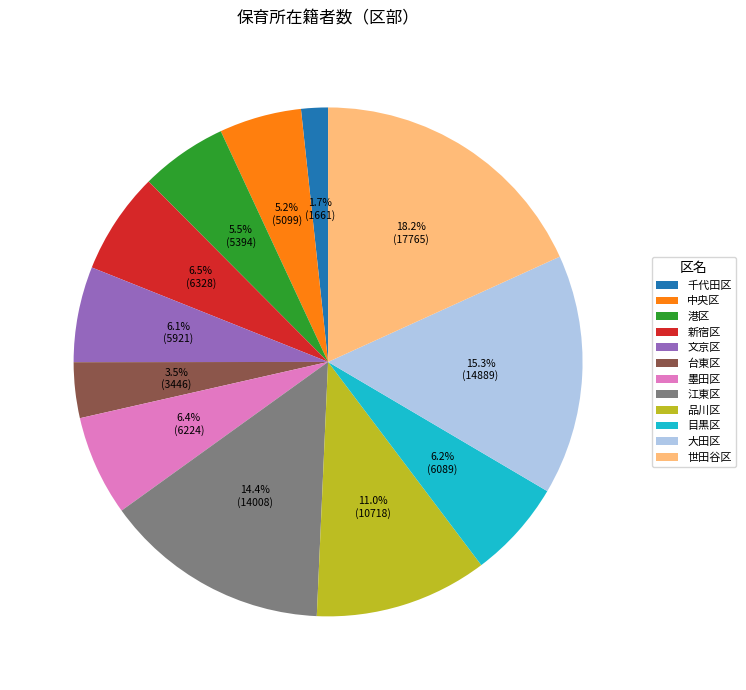

What is the smallest slice in the pie chart?

千代田区